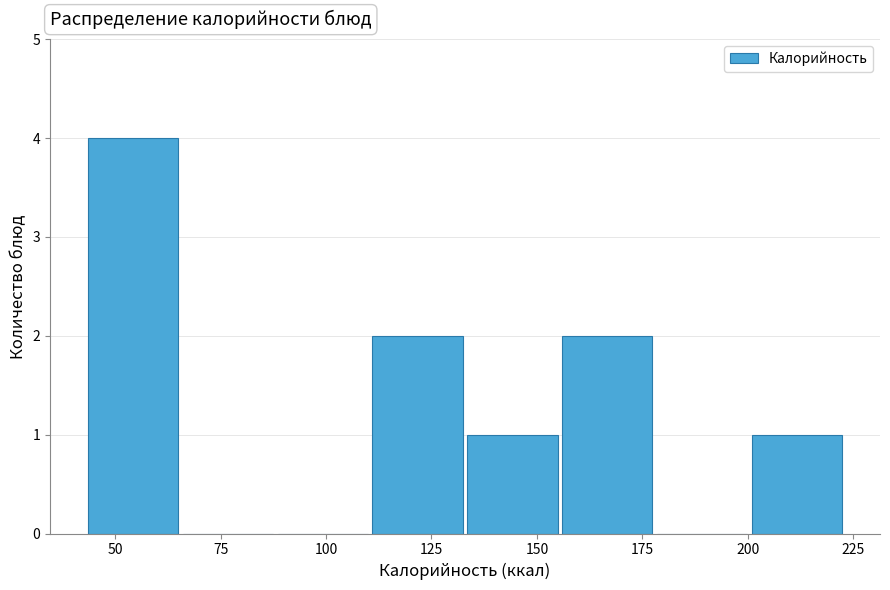

Reading left to right, transcribe this chart: for each bar, give the range it covers on the x-axis and its height. Neither the bar edges nor the heights are printed on the chart, so give them approximately, as read against the axes.

45 to 65: 4
65 to 90: 0
90 to 110: 0
110 to 135: 2
135 to 155: 1
155 to 180: 2
180 to 200: 0
200 to 225: 1